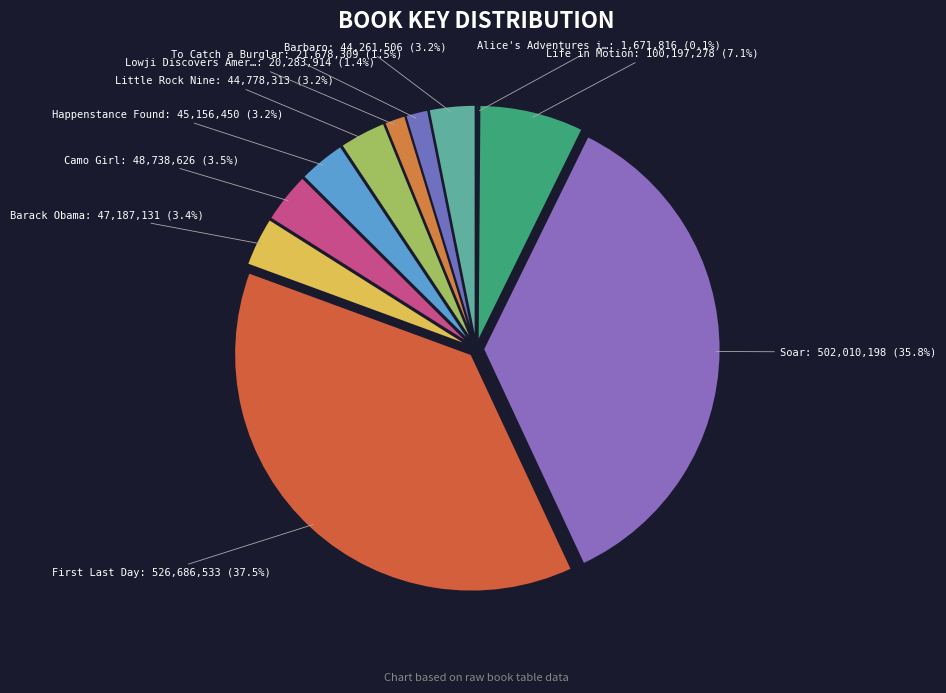

Rank the categories by value from highest to lowest.

First Last Day, Soar, Life in Motion, Camo Girl, Barack Obama, Happenstance Found, Little Rock Nine, Barbaro, To Catch a Burglar, Lowji Discovers America, Alice's Adventures in Wonderland